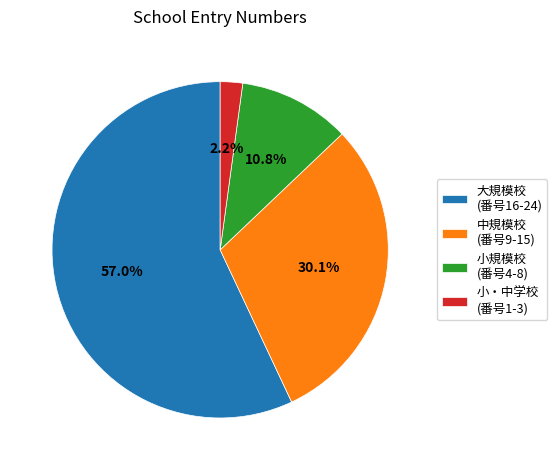

Which category has the smallest portion of the pie?

小・中学校 (番号1-3)